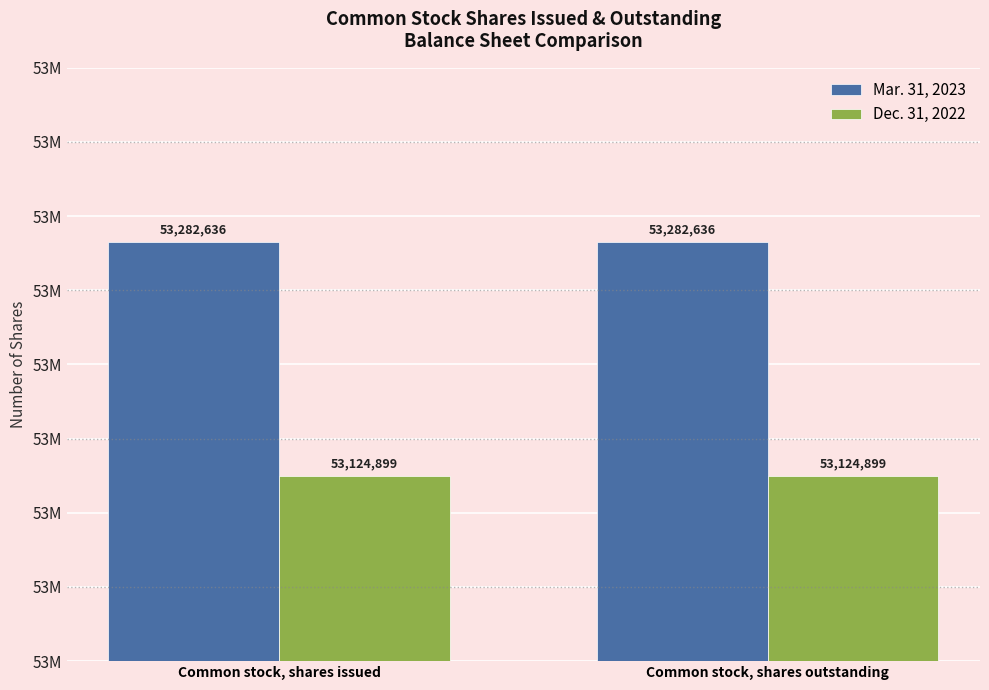

True or false: Dec. 31, 2022 has a value of 53124899 at Common stock, shares outstanding.

True